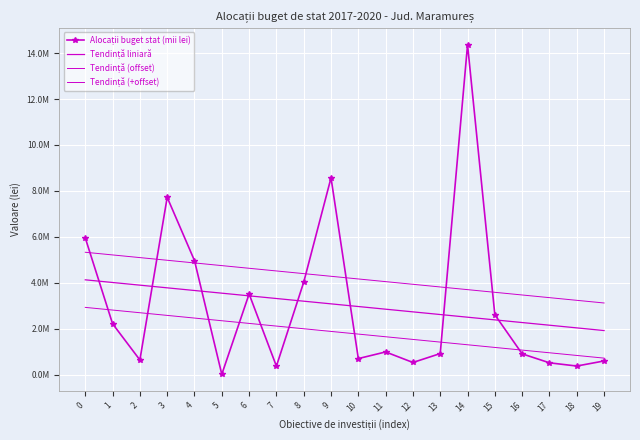

True or false: the data shows 277935.9 at 2.

False